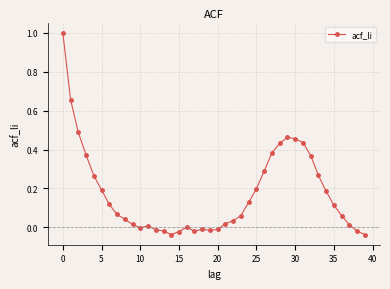

Count the number of data series in this chart.

1